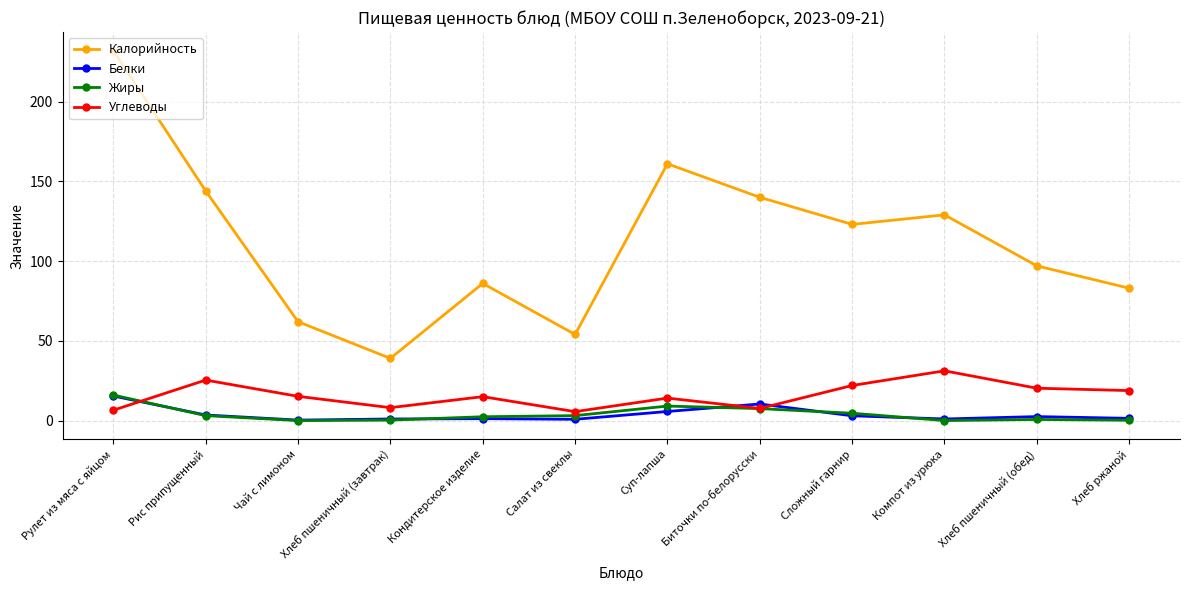

What is the greatest value displayed?

232.0